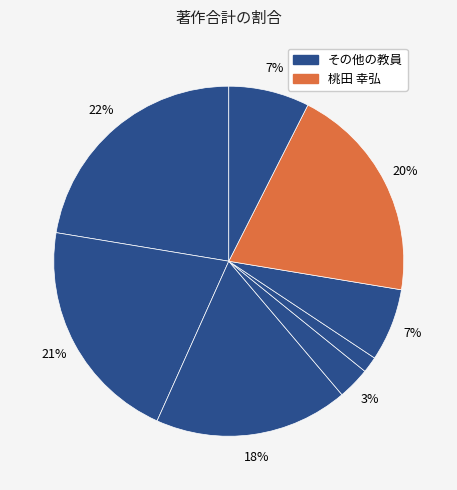

Rank the categories by value from highest to lowest.

青田 桂子, 東 雅之, 桃田 幸弘, 可児 耕一, 山ノ井 朋子, 松本 文博, 浪花 耕平, 福場 真美